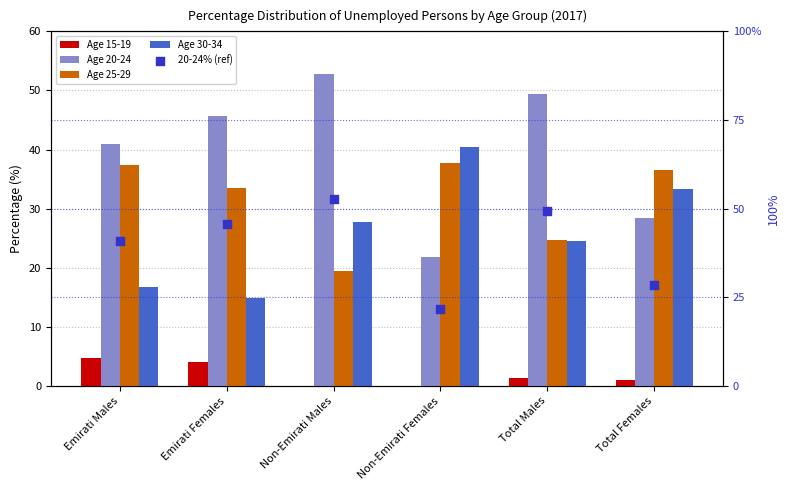

Which has a higher value, Non-Emirati Males or Total Females?

Non-Emirati Males